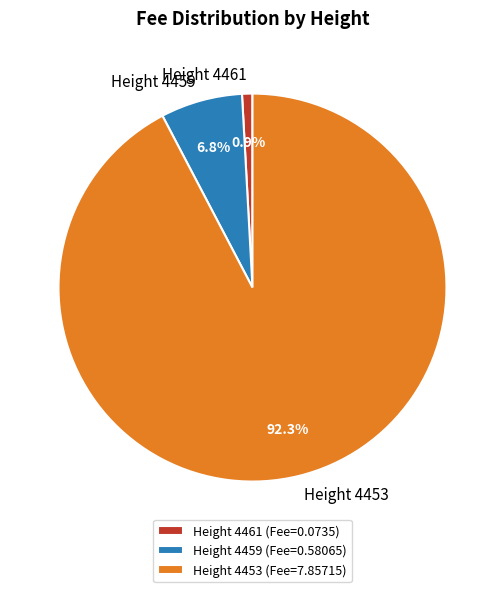

How many slices are in this pie chart?

3